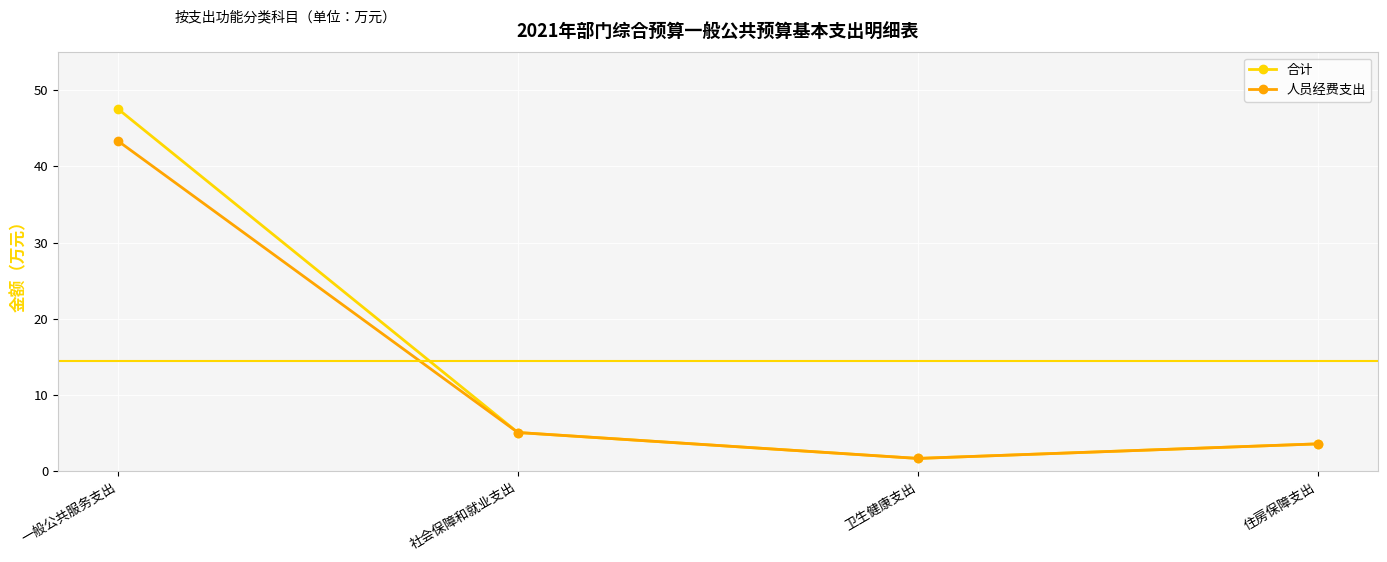

At how many categories does at least one series exceed 19?

1